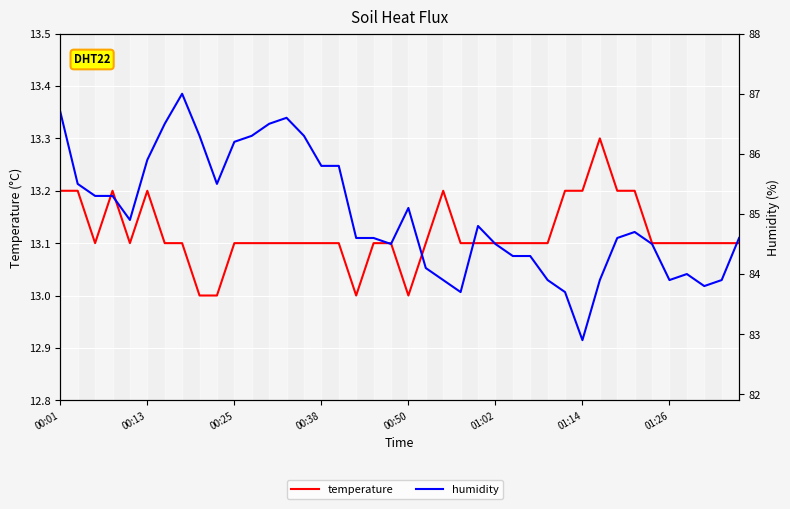

How many lines are shown in the chart?

2